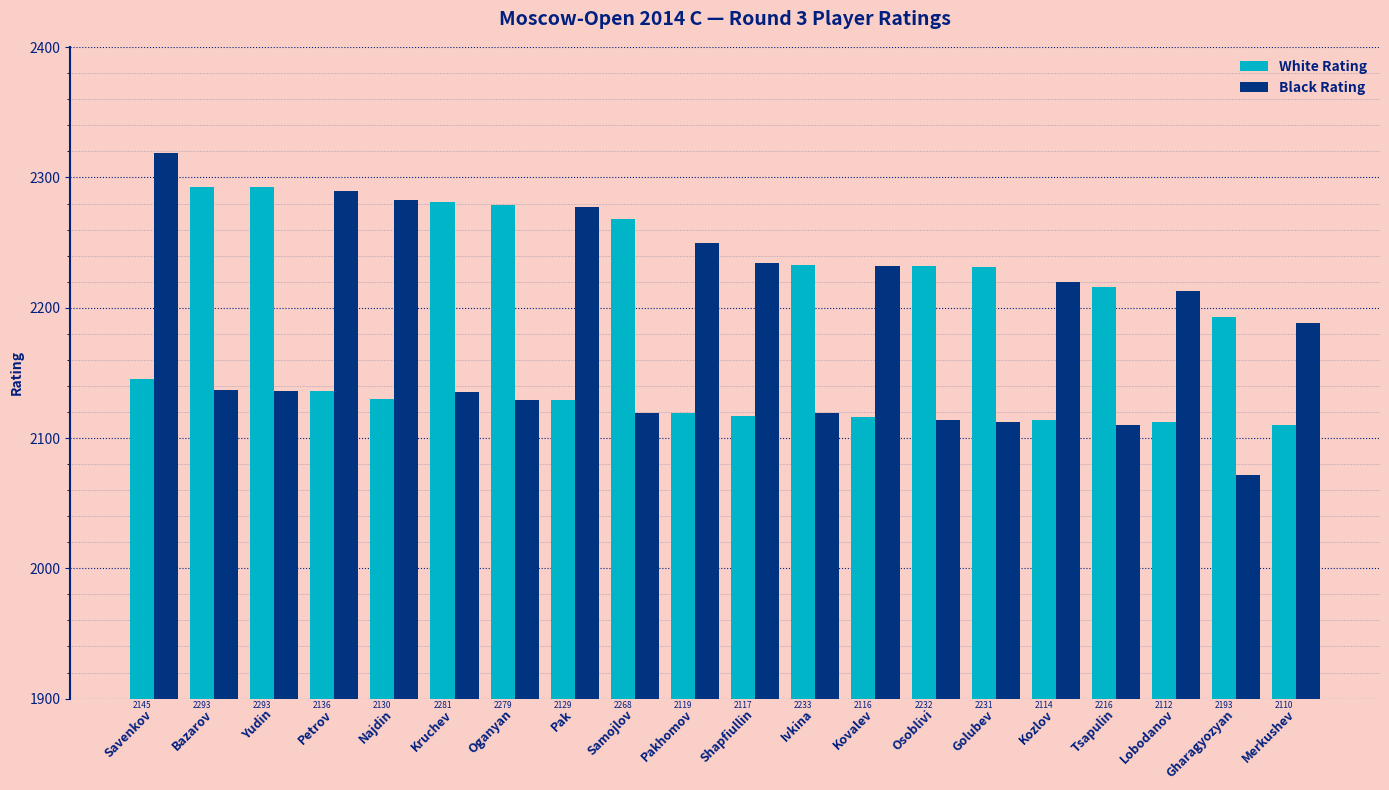

How many groups of bars are there?

20